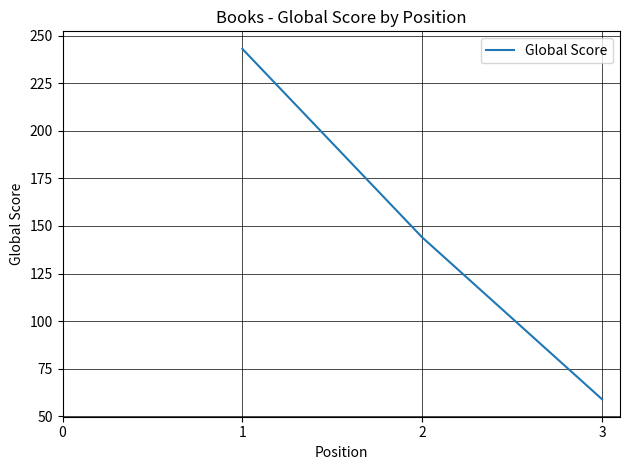

What is the difference between the maximum and minimum values?

184